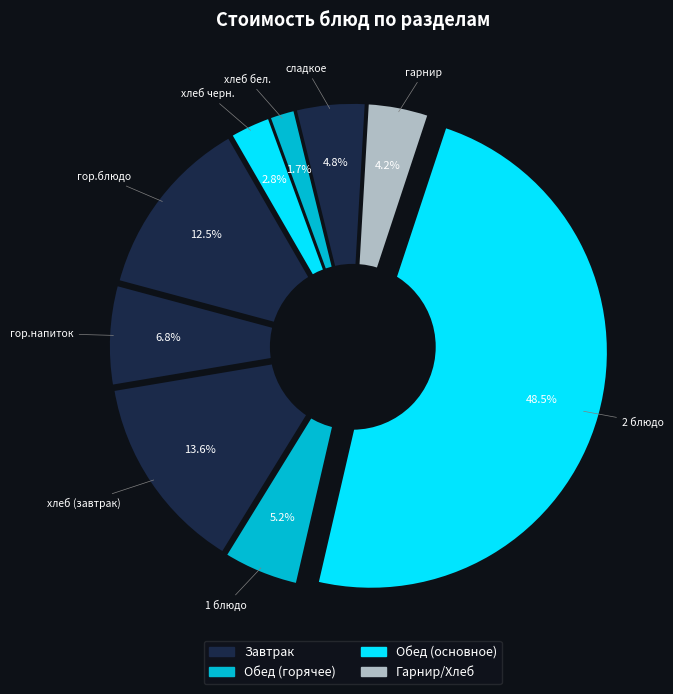

What is the ratio of the value at гор.напиток to the value at 2 блюдо?

0.1